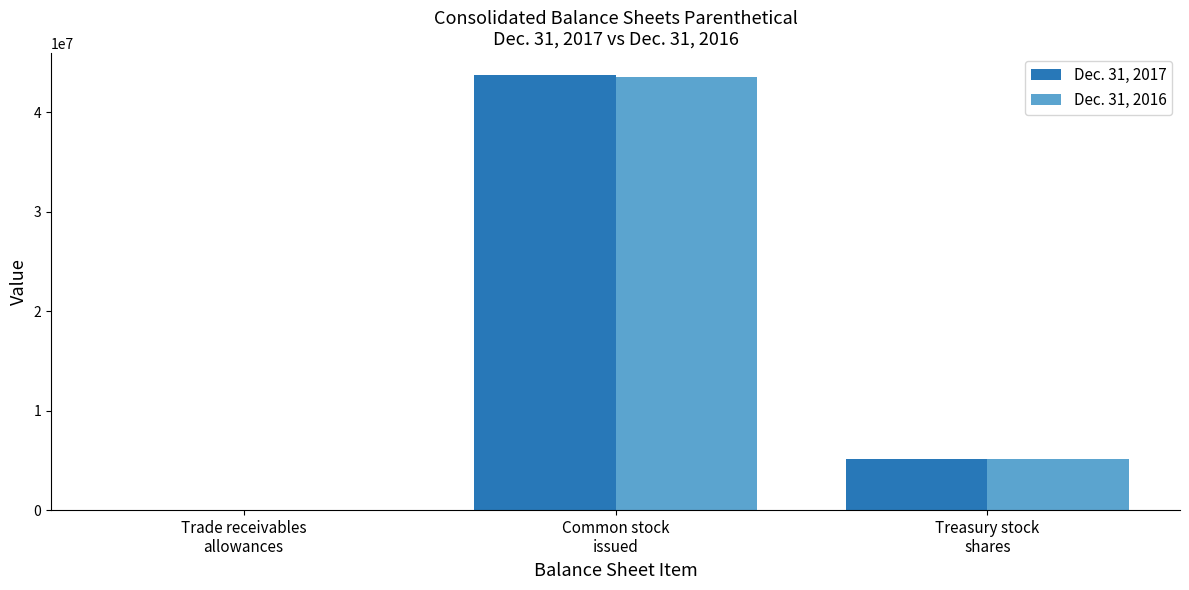

Where is Dec. 31, 2017 nearest to the value 21874375?

Treasury stock
shares